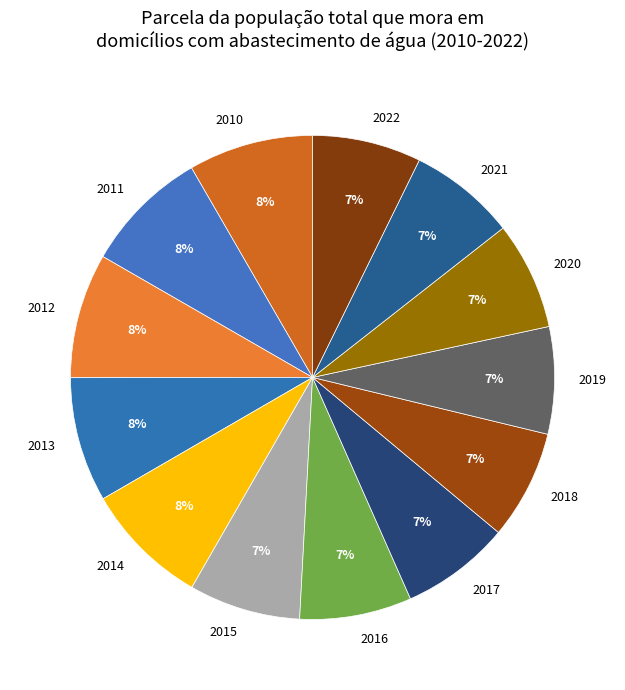

True or false: 2021 accounts for 7% of the total.

True